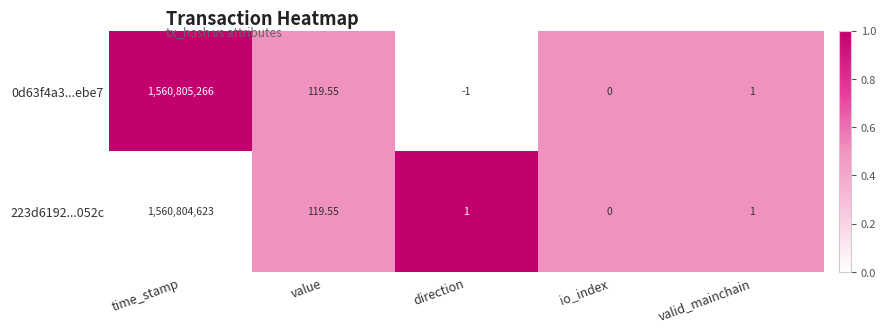

Rank the categories by 0d63f4a3...ebe7 value from lowest to highest.

direction, io_index, valid_mainchain, value, time_stamp